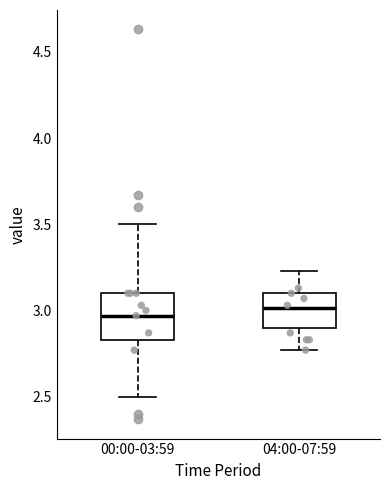

Reading left to right, read every box against the y-axis: the position of its median line, the range the box covers, and the ends of its whiskers. The values are not printed on the chart, so give them approximately, as read against the axis.

00:00-03:59: median 2.95, box 2.85 to 3.10, whiskers 2.50 to 3.50
04:00-07:59: median 3.00, box 2.90 to 3.10, whiskers 2.75 to 3.25